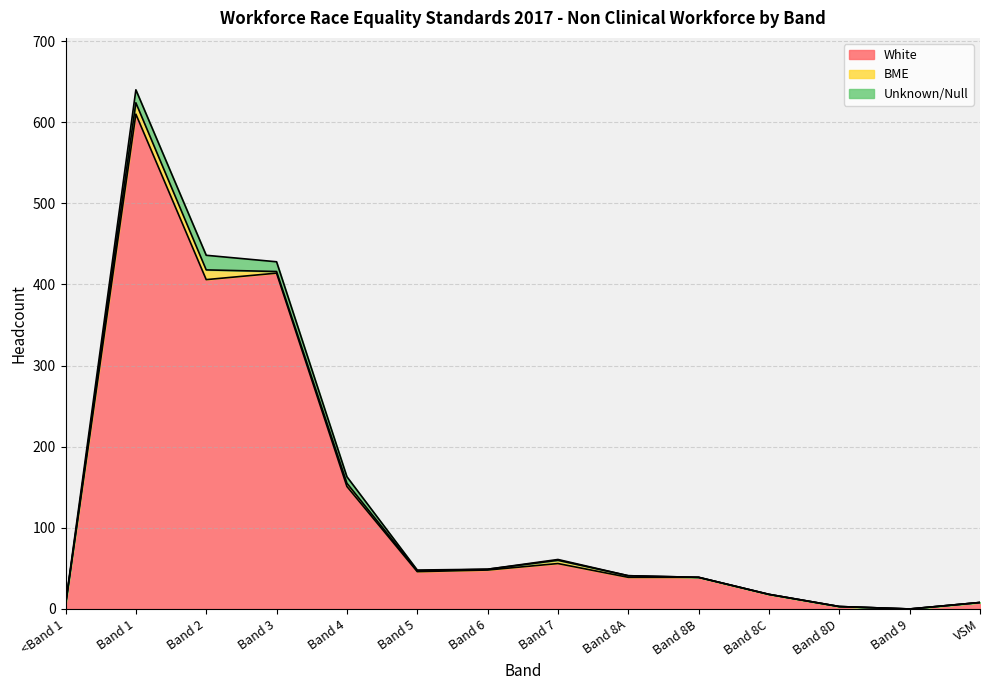

What is the sum of the Unknown/Null values at Band 2 and Band 8C?

18